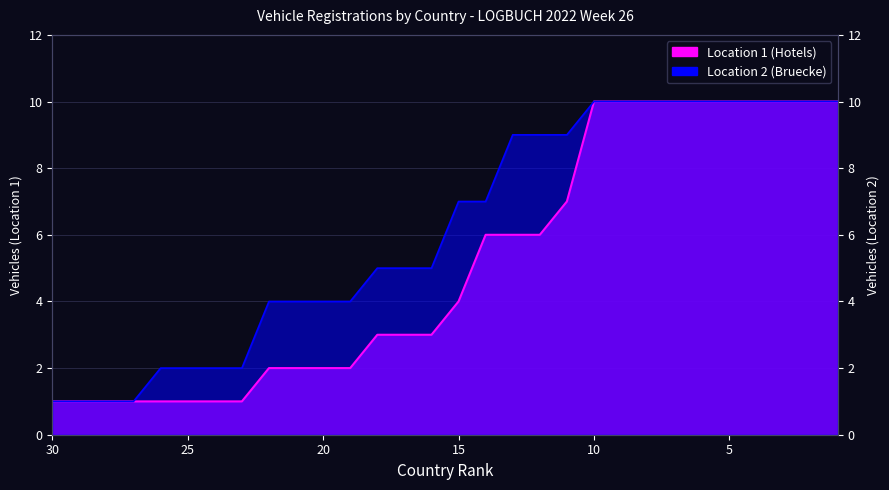

Where is Location 1 (Hotels) nearest to the value 5?

12